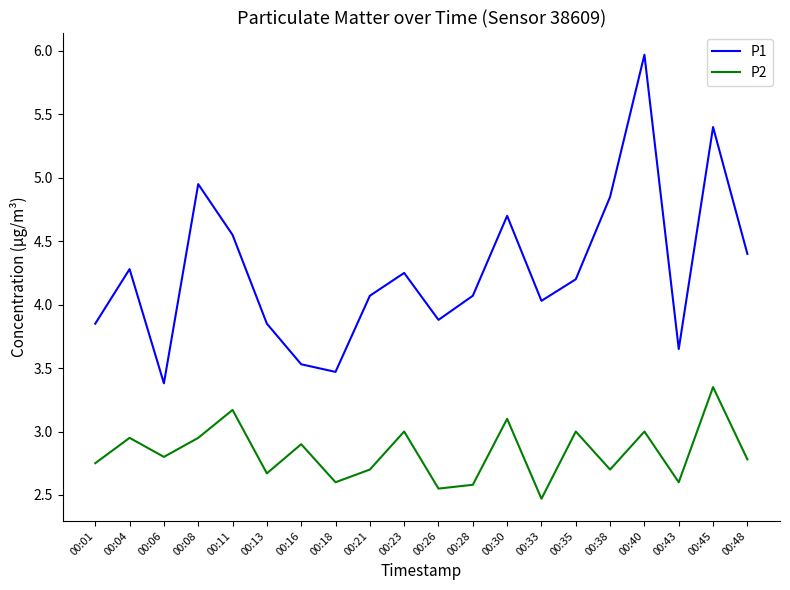

List the series in order of their overall mean, highest first.

P1, P2